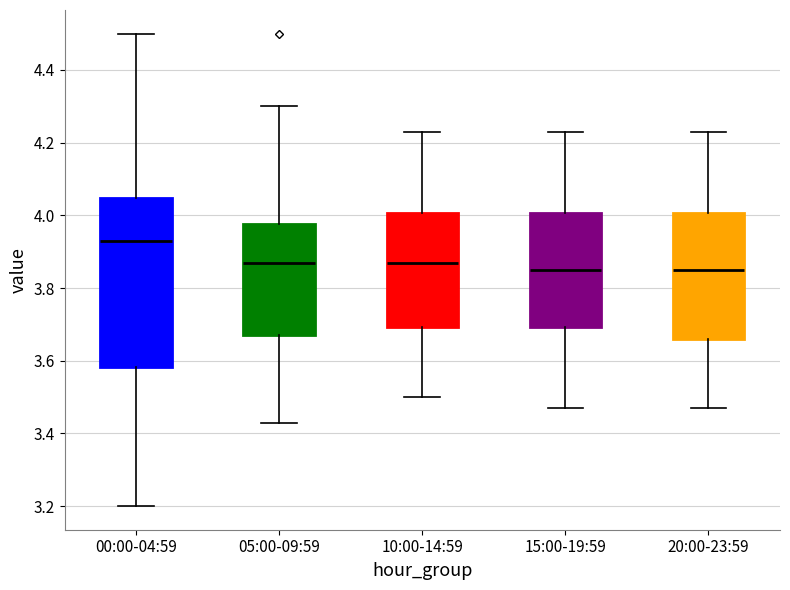

Reading left to right, read every box against the y-axis: the position of its median line, the range the box covers, and the ends of its whiskers. The values are not printed on the chart, so give them approximately, as read against the axis.

00:00-04:59: median 3.94, box 3.58 to 4.04, whiskers 3.20 to 4.50
05:00-09:59: median 3.88, box 3.68 to 3.98, whiskers 3.44 to 4.30
10:00-14:59: median 3.88, box 3.70 to 4.00, whiskers 3.50 to 4.24
15:00-19:59: median 3.86, box 3.70 to 4.00, whiskers 3.48 to 4.24
20:00-23:59: median 3.86, box 3.66 to 4.00, whiskers 3.48 to 4.24